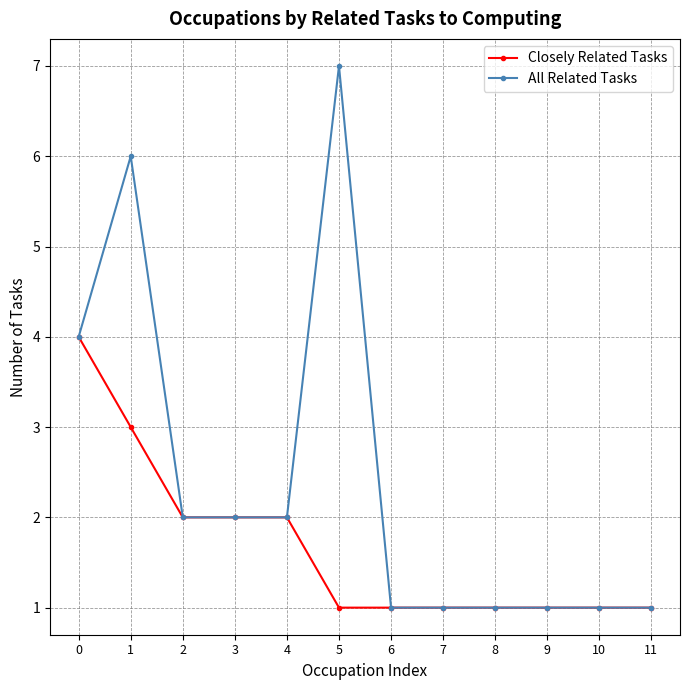

What is the minimum value shown in the chart?

1